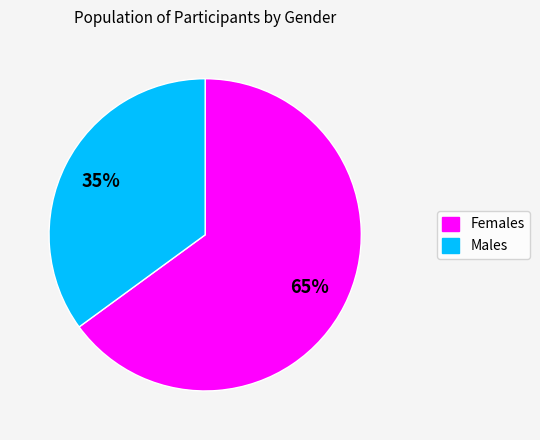

Does any single category account for the majority?

Yes